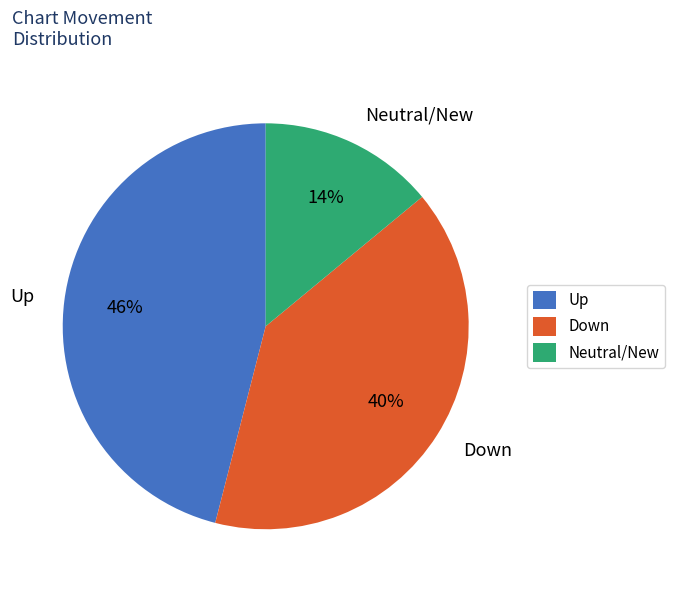

Is there any slice that represents more than half of the pie?

No